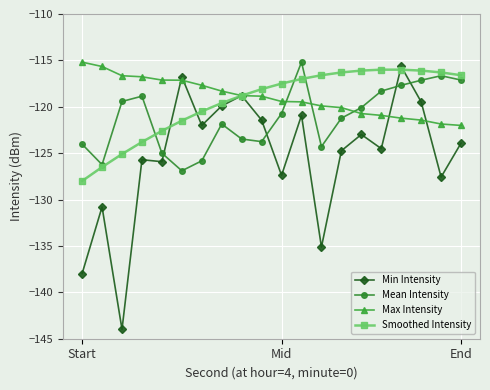

What is the value of the Mean Intensity point at the 1st from the left?

-124.0